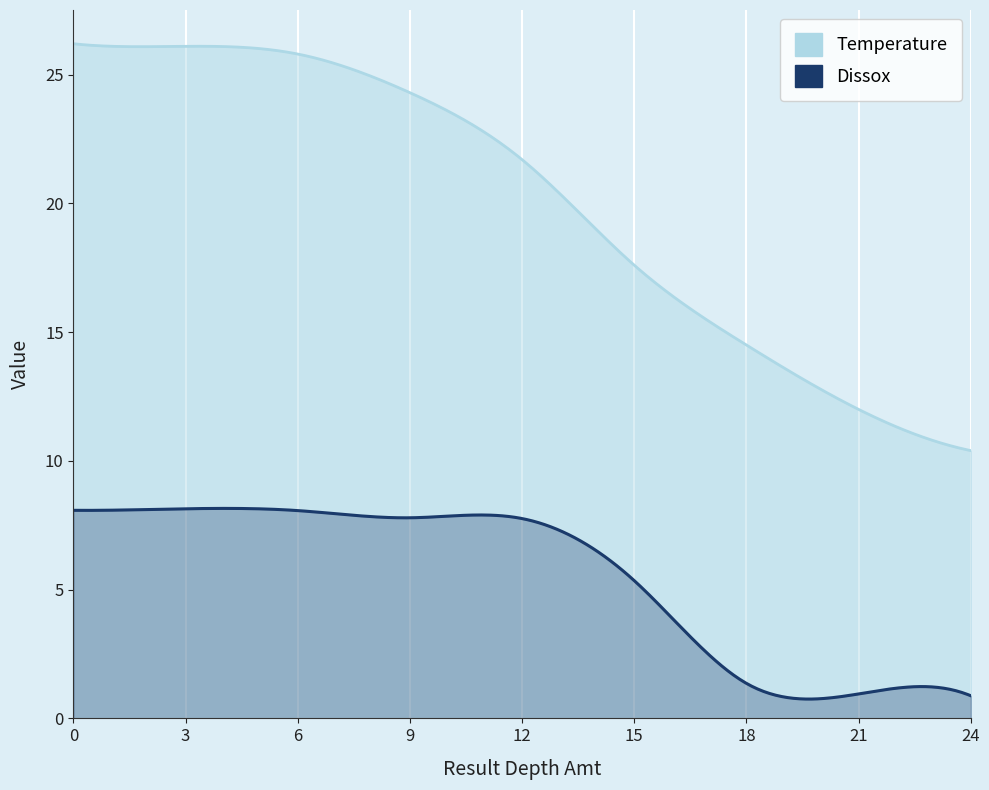

Reading left to right, transcribe all the data shown in this chart.

Temperature: 0=26.2	3=26.1	6=25.8	9=24.3	12=21.7	15=17.6	18=14.5	21=12.0	24=10.4
Dissox: 0=8.1	3=8.1	6=8.1	9=7.8	12=7.8	15=5.3	18=1.4	21=0.9	24=0.9